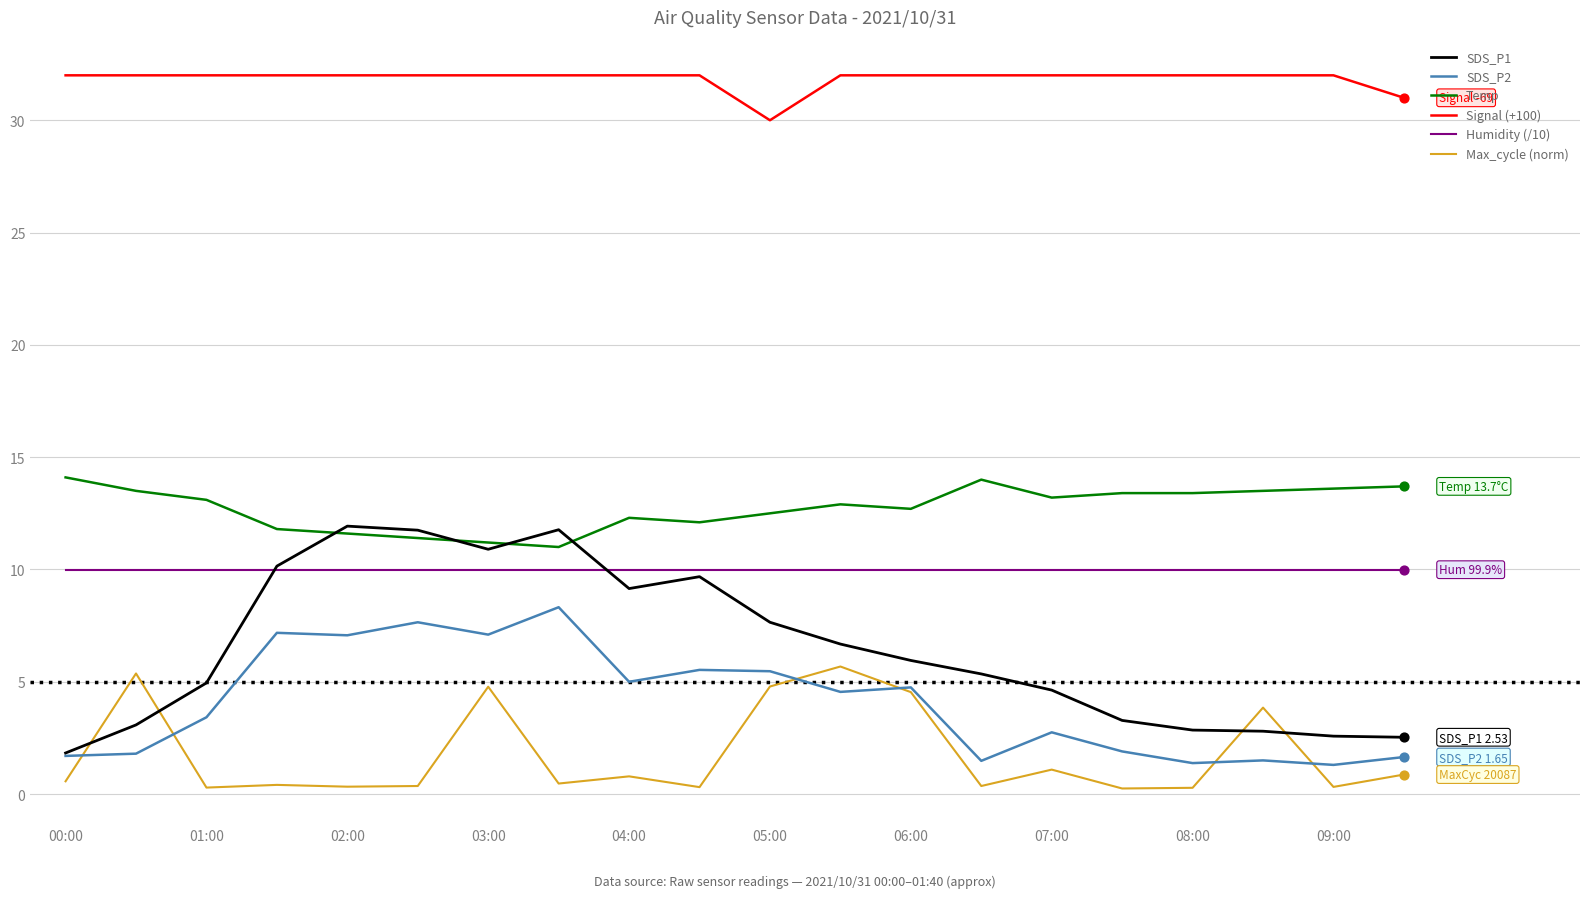

What are all the series names shown in the legend?

SDS_P1, SDS_P2, Temp, Signal (+100), Humidity (/10), Max_cycle (norm)